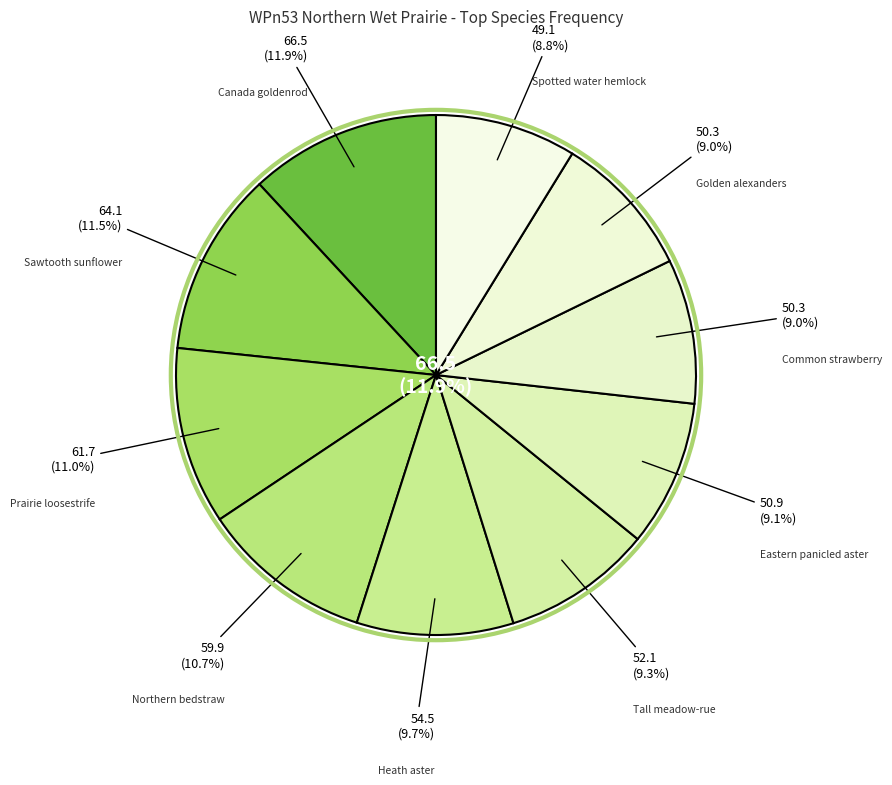

What is the largest slice in the pie chart?

Canada goldenrod